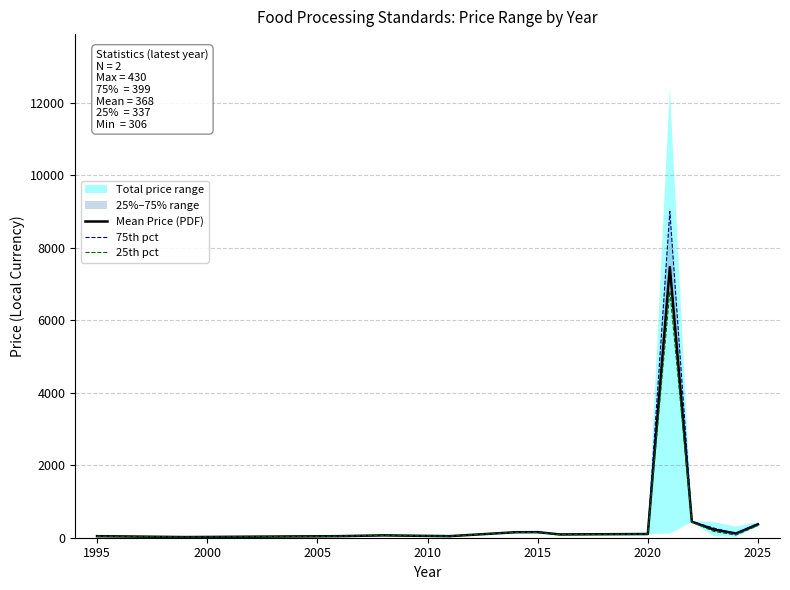

What is the lowest value of the Mean Price (PDF) series?

18.0